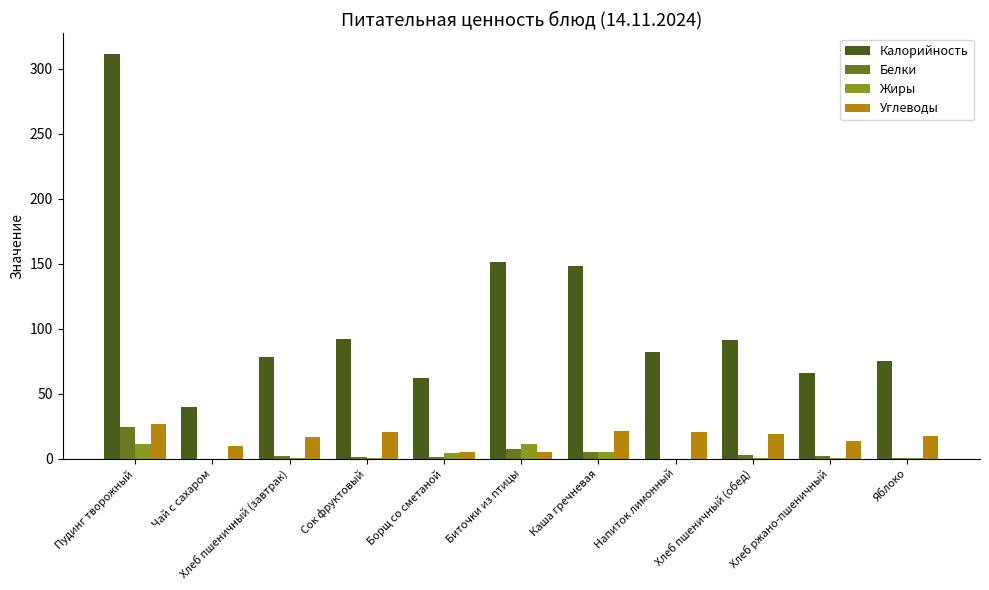

How many data points does each series have?

11